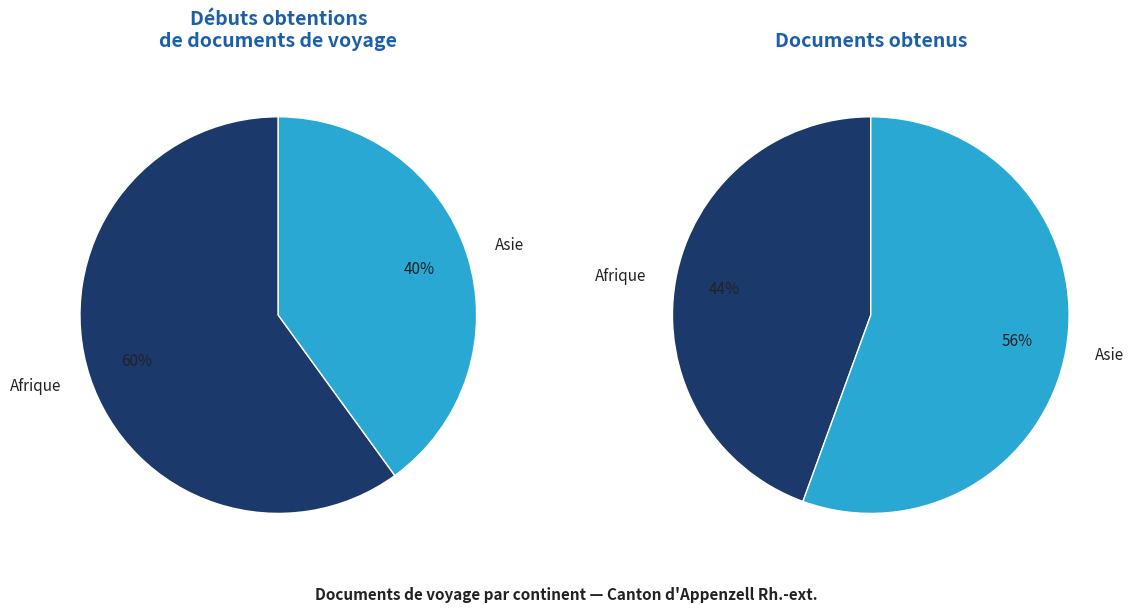

Which series has the largest range (max minus min)?

Documents obtenus